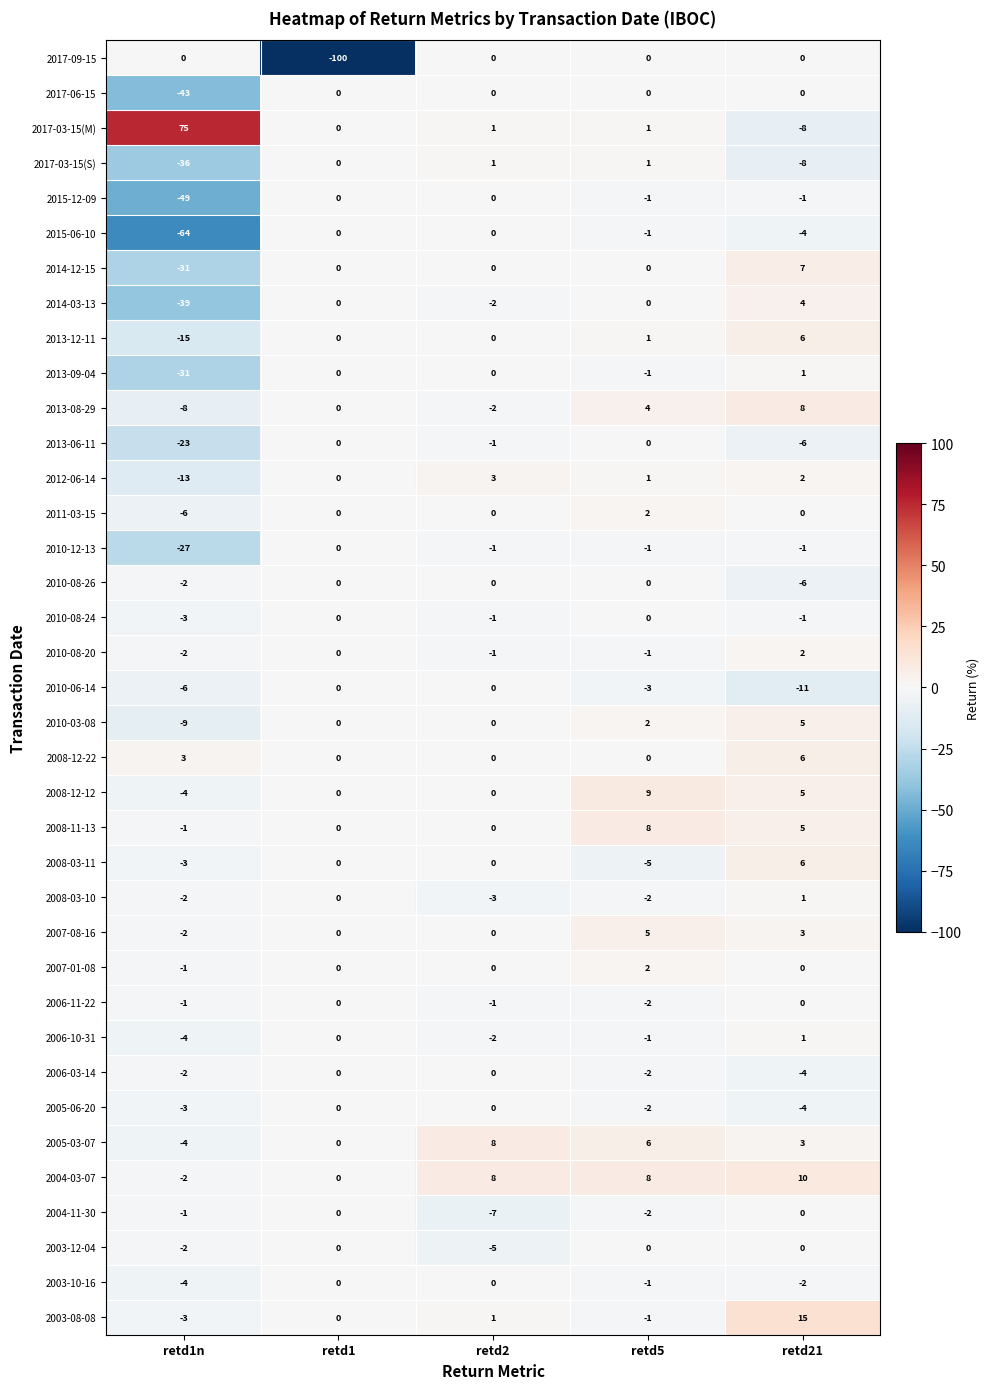

The value of 2007-01-08 at retd1 is 0. True or false?

True